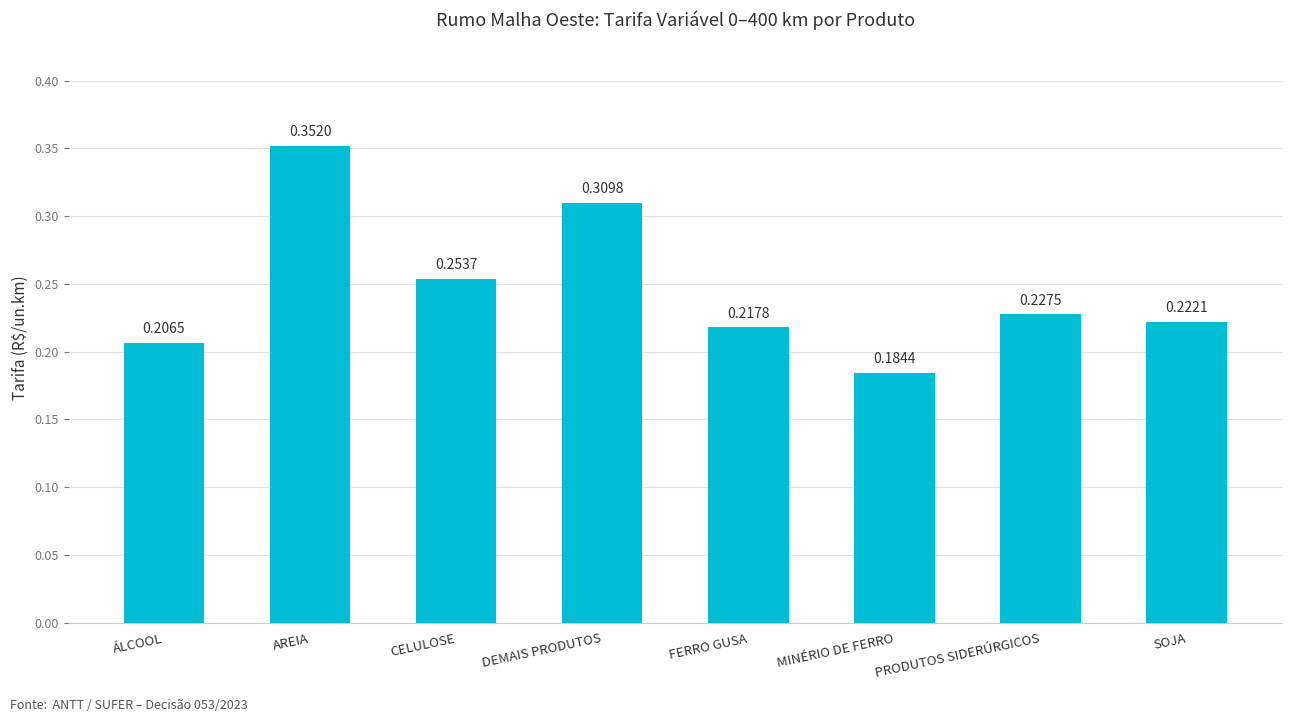

What is the sum of all values?

2.0